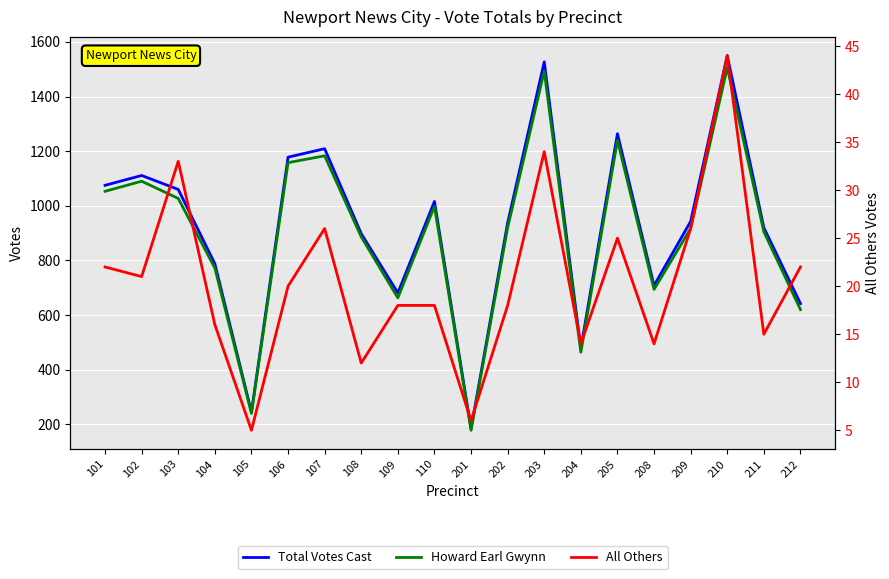

True or false: All Others has a value of 5 at 105.

True